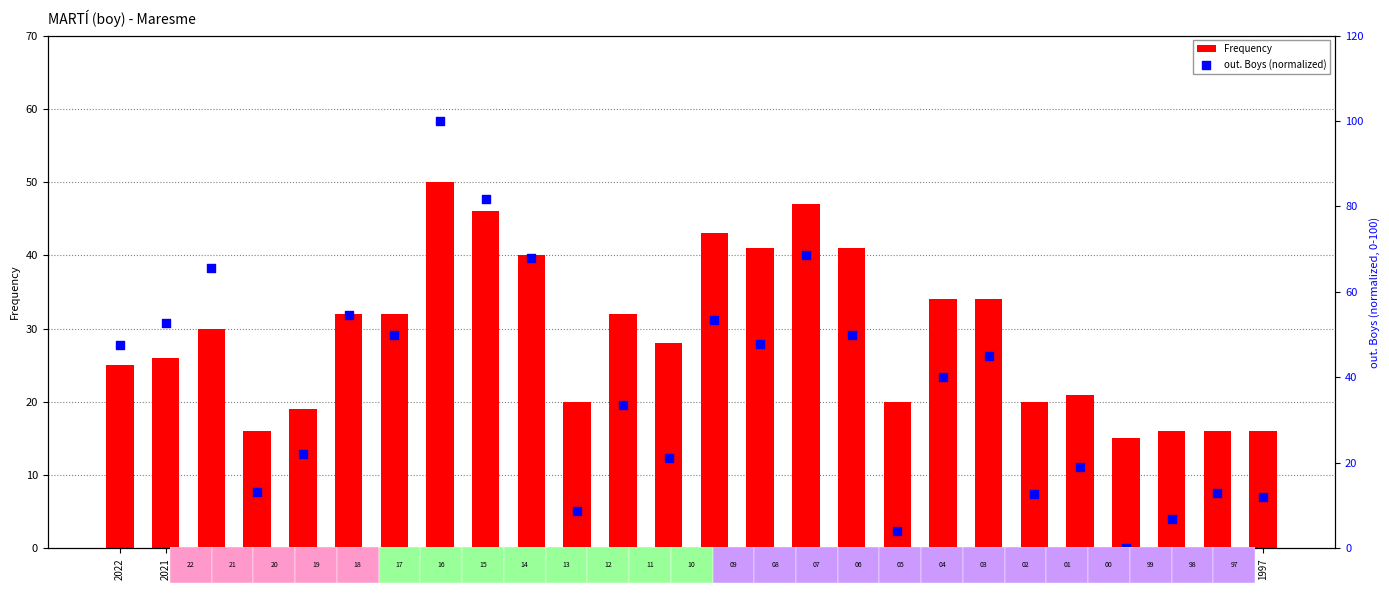

What are all the series names shown in the legend?

Frequency, out. Boys (normalized)